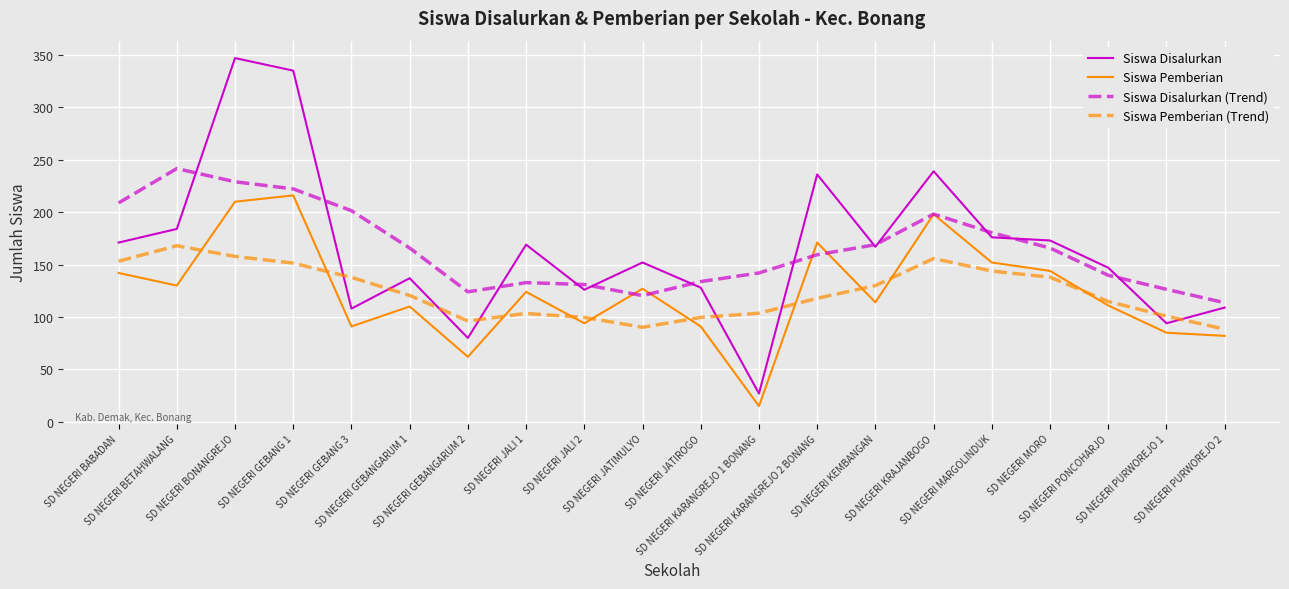

The value of Siswa Disalurkan (Trend) at SD NEGERI PONCOHARJO is 189.5. True or false?

False